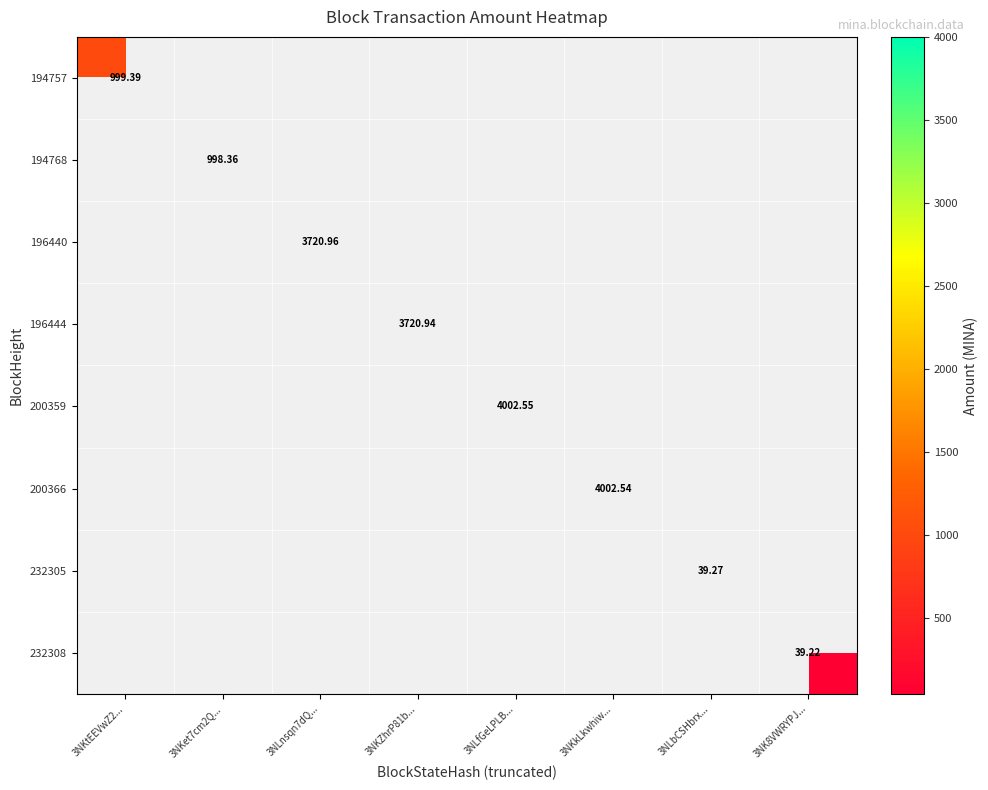

Is it true that 232305 equals 39.3 at 3NLbCSHbrx...?

True